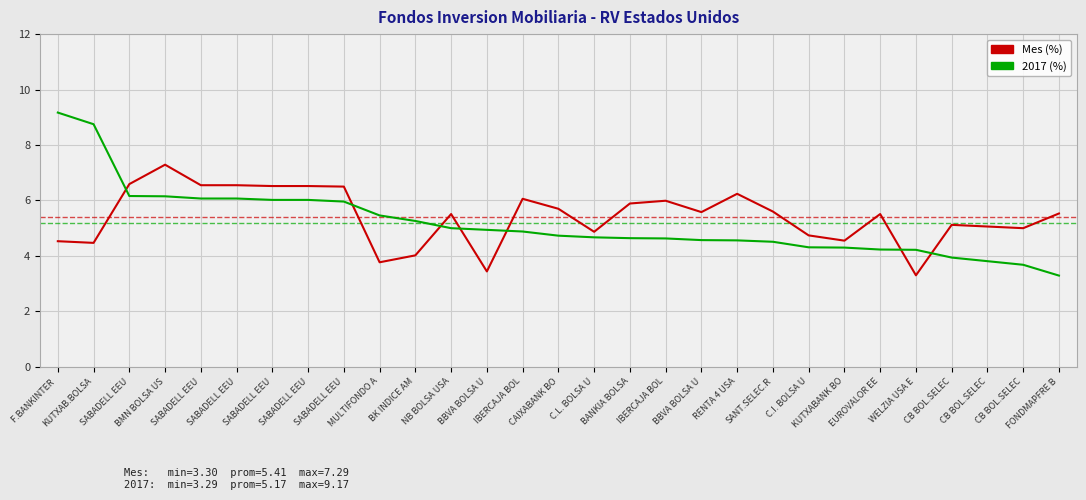

Which category has the highest value across all series?

F.BANKINTER 